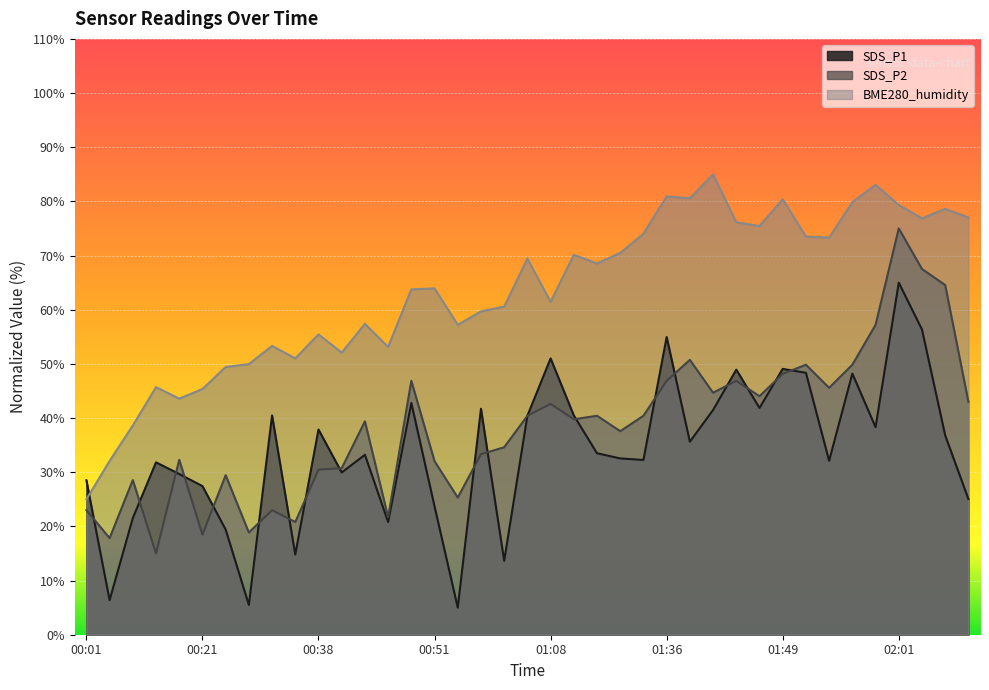

After their last crossing, which series has the higher values: SDS_P1 or SDS_P2?

SDS_P2